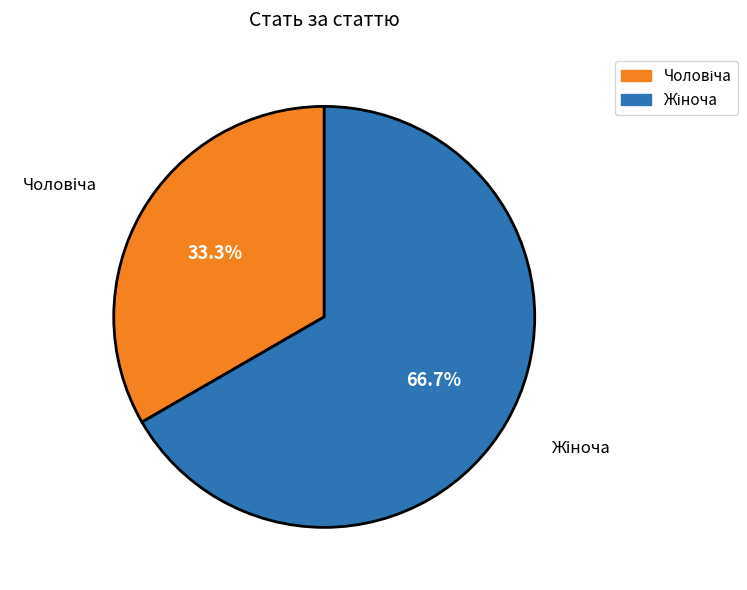

Is there any slice that represents more than half of the pie?

Yes